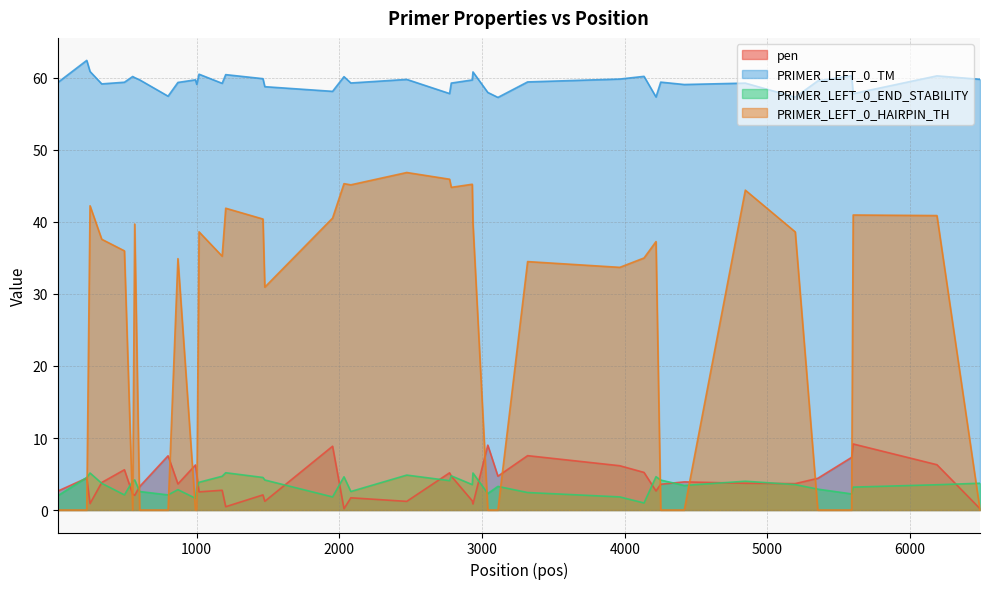

How many values in the PRIMER_LEFT_0_HAIRPIN_TH series exceed 35?

21